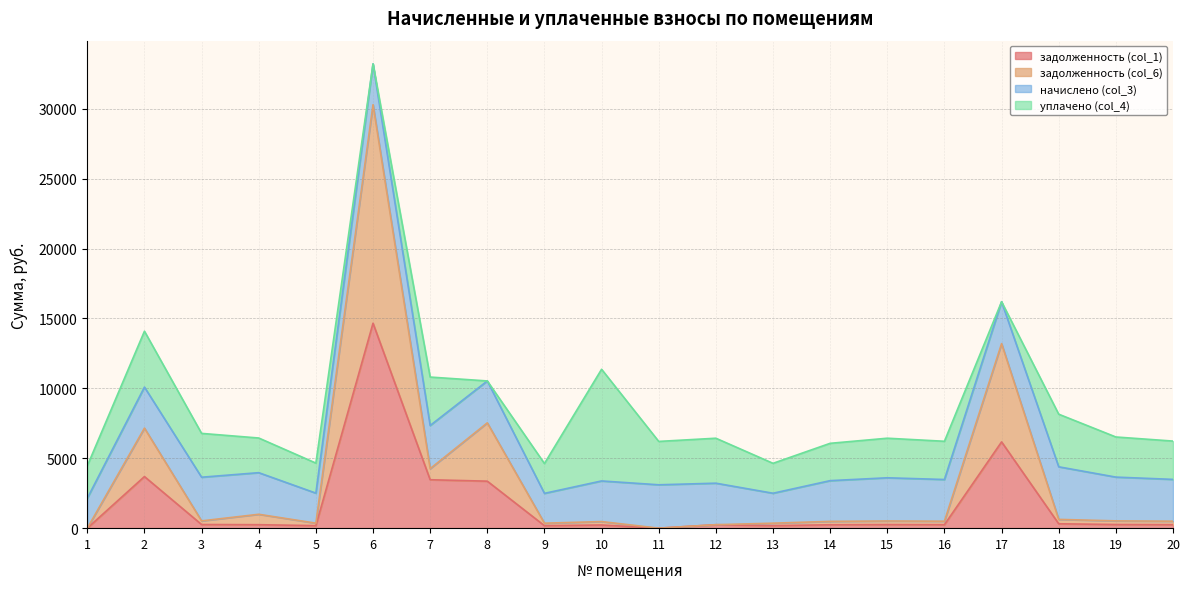

Which series has the widest spread of values?

задолженность (col_6)